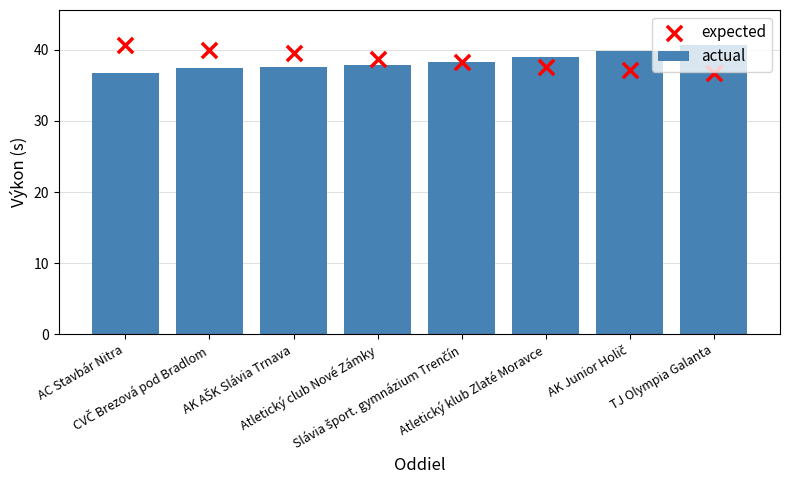

What are all the series names shown in the legend?

actual, expected